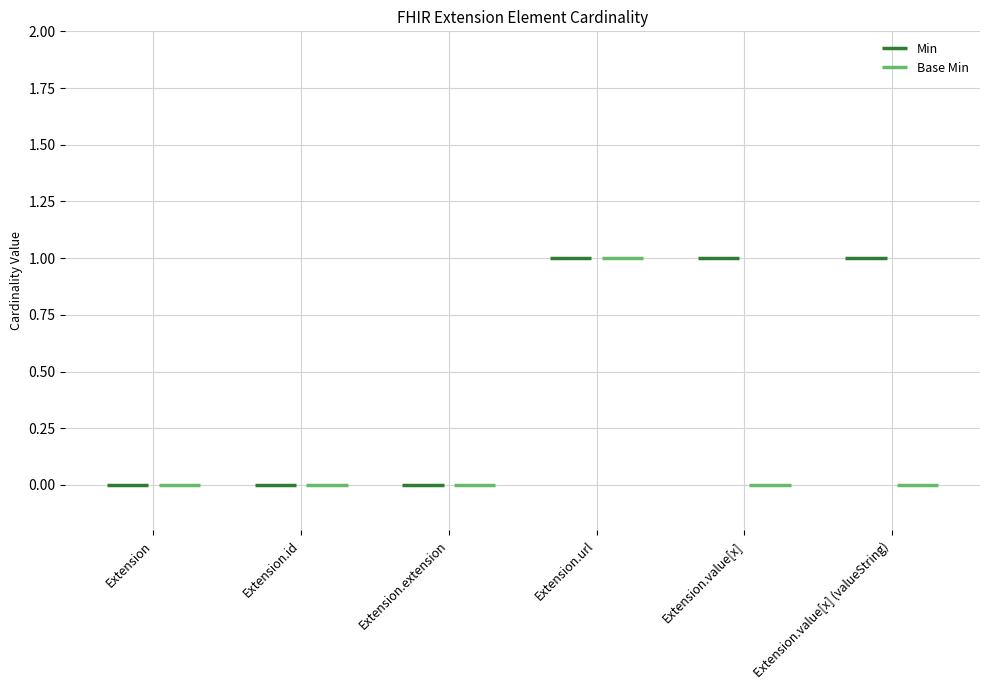

What is the label of the 4th point from the right?

Extension.extension